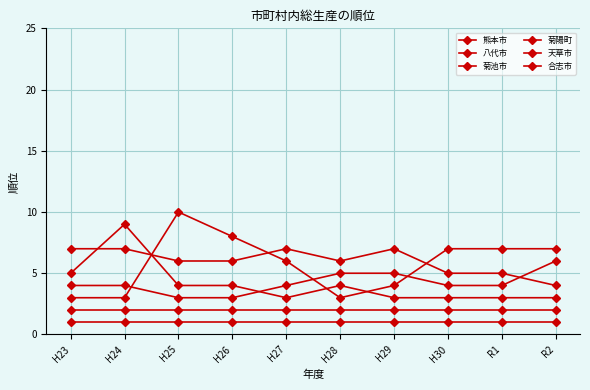

Reading left to right, extract all data points from this chart.

熊本市: 1	1	1	1	1	1	1	1	1	1
八代市: 2	2	2	2	2	2	2	2	2	2
菊池市: 7	7	6	6	7	6	7	5	5	4
菊陽町: 3	3	10	8	6	3	4	7	7	7
天草市: 4	4	3	3	4	5	5	4	4	6
合志市: 5	9	4	4	3	4	3	3	3	3